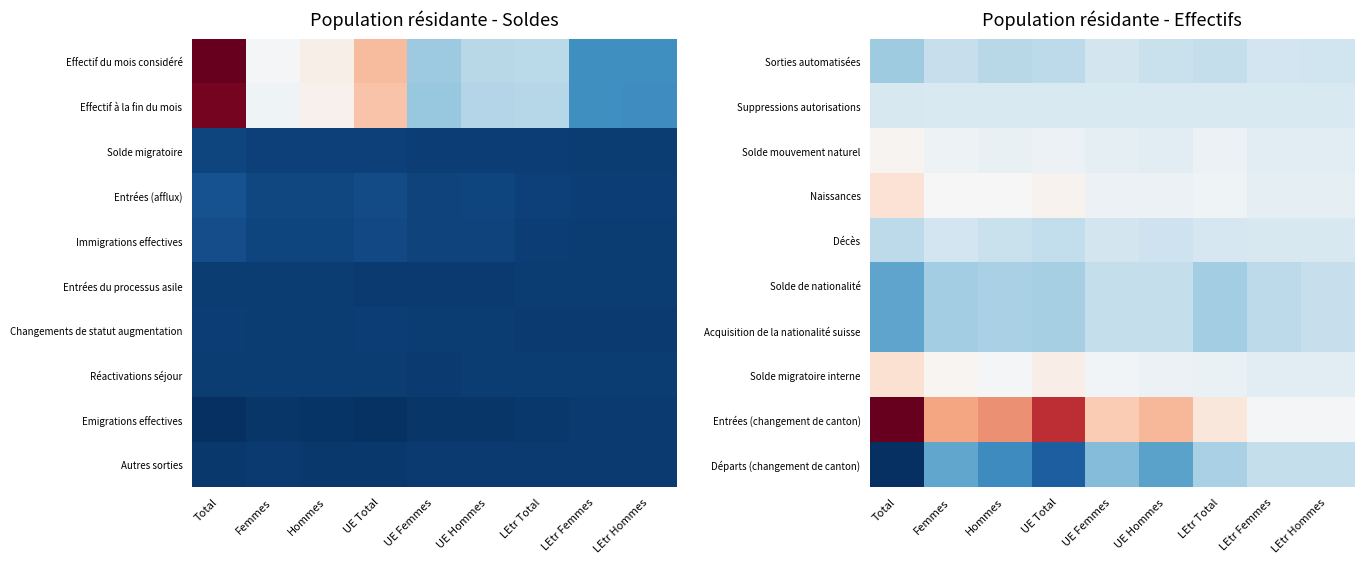

Reading right to left, extract all data points from this chart.

Sorties automatisées: LEtr Hommes=-104	LEtr Femmes=-85	LEtr Total=-189	UE Hommes=-161	UE Femmes=-81	UE Total=-242	Hommes=-265	Femmes=-166	Total=-431
Suppressions autorisations: LEtr Hommes=-4	LEtr Femmes=-4	LEtr Total=-8	UE Hommes=-6	UE Femmes=-6	UE Total=-12	Hommes=-10	Femmes=-10	Total=-20
Solde mouvement naturel: LEtr Hommes=90	LEtr Femmes=96	LEtr Total=186	UE Hommes=67	UE Femmes=117	UE Total=184	Hommes=157	Femmes=213	Total=370
Naissances: LEtr Hommes=110	LEtr Femmes=118	LEtr Total=228	UE Hommes=197	UE Femmes=190	UE Total=387	Hommes=307	Femmes=308	Total=615
Décès: LEtr Hommes=-20	LEtr Femmes=-22	LEtr Total=-42	UE Hommes=-130	UE Femmes=-73	UE Total=-203	Hommes=-150	Femmes=-95	Total=-245
Solde de nationalité: LEtr Hommes=-177	LEtr Femmes=-234	LEtr Total=-411	UE Hommes=-193	UE Femmes=-192	UE Total=-385	Hommes=-370	Femmes=-426	Total=-796
Acquisition de la nationalité suisse: LEtr Hommes=-177	LEtr Femmes=-234	LEtr Total=-411	UE Hommes=-193	UE Femmes=-192	UE Total=-385	Hommes=-370	Femmes=-426	Total=-796
Solde migratoire interne: LEtr Hommes=81	LEtr Femmes=94	LEtr Total=175	UE Hommes=195	UE Femmes=254	UE Total=449	Hommes=276	Femmes=348	Total=624
Entrées (changement de canton): LEtr Hommes=264	LEtr Femmes=285	LEtr Total=549	UE Hommes=1014	UE Femmes=849	UE Total=1863	Hommes=1278	Femmes=1134	Total=2412
Départs (changement de canton): LEtr Hommes=-183	LEtr Femmes=-191	LEtr Total=-374	UE Hommes=-819	UE Femmes=-595	UE Total=-1414	Hommes=-1002	Femmes=-786	Total=-1788